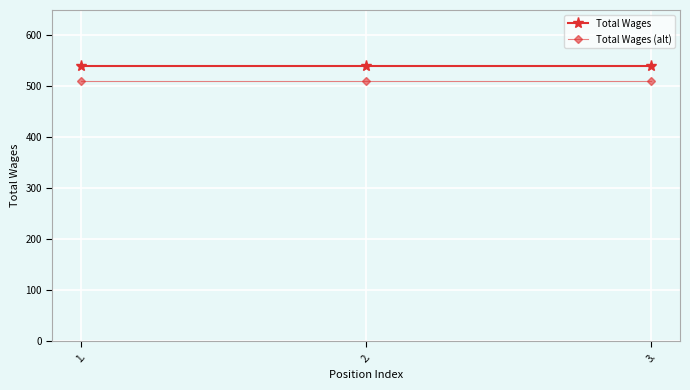

What is the minimum value for Total Wages (alt)?

510